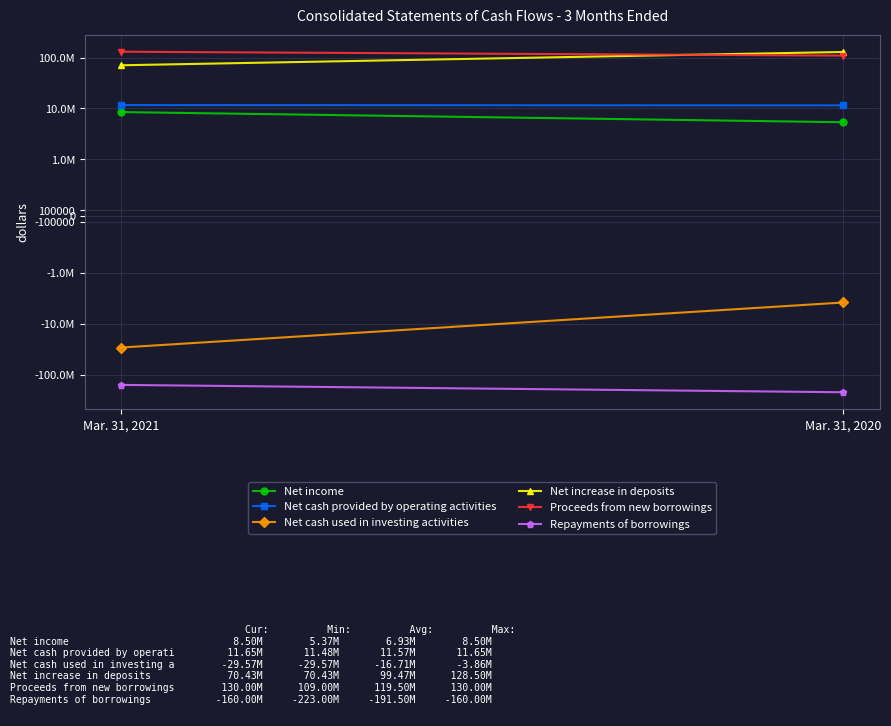

Which has a higher value, Mar. 31, 2021 or Mar. 31, 2020?

Mar. 31, 2021